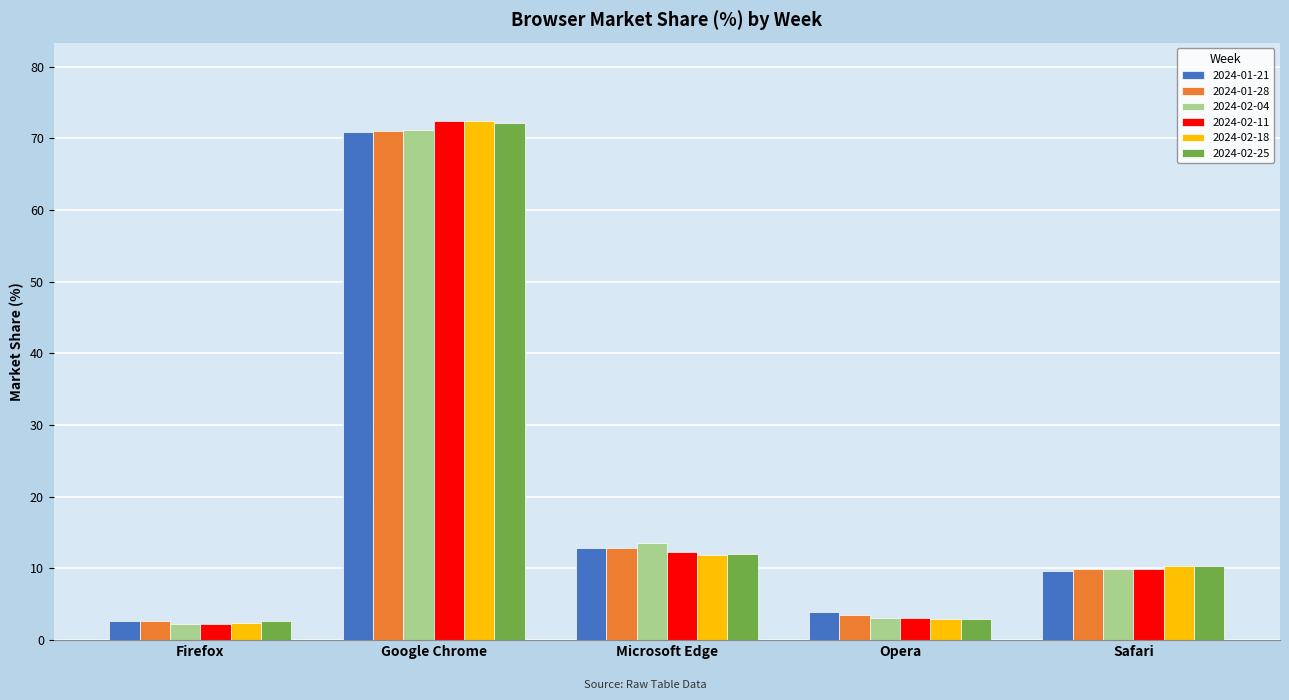

At which category does the chart reach its peak across all series?

Google Chrome